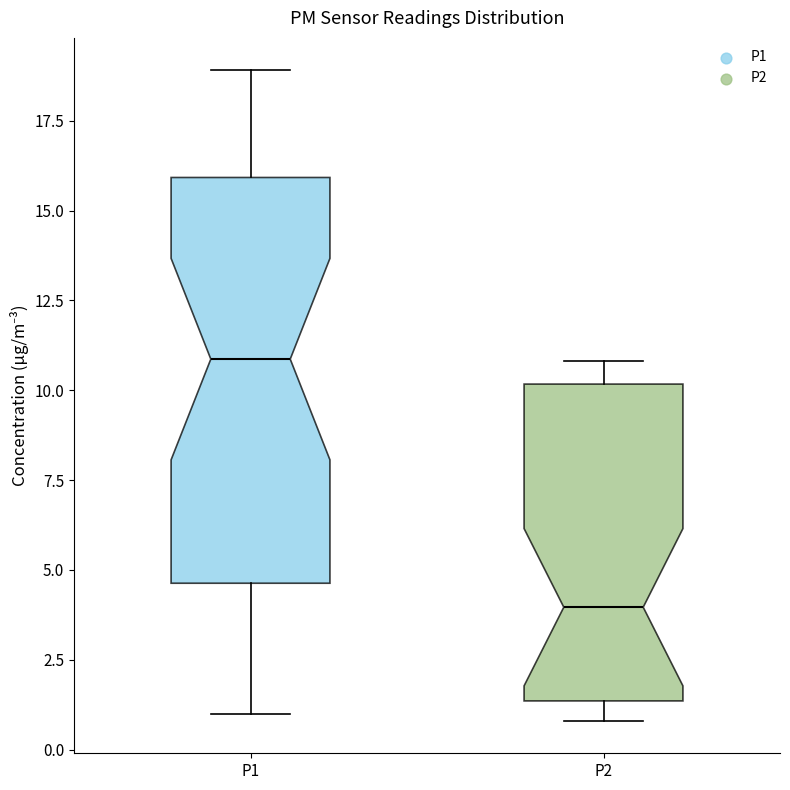

Reading left to right, transcribe this box plot: for each box, give where its median line is, the range the box spans, and where its two whiskers end, as read against the y-axis. The values are not printed on the chart, so give them approximately, as read against the axis.

P1: median 11.0, box 4.5 to 16.0, whiskers 1.0 to 19.0
P2: median 4.0, box 1.5 to 10.0, whiskers 1.0 to 11.0